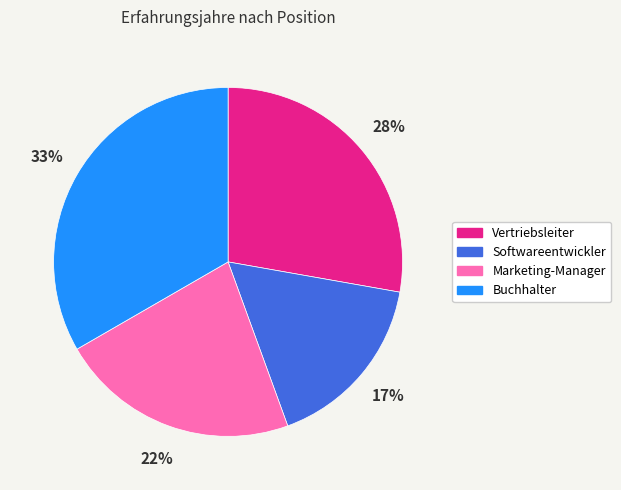

What is the smallest slice in the pie chart?

Softwareentwickler